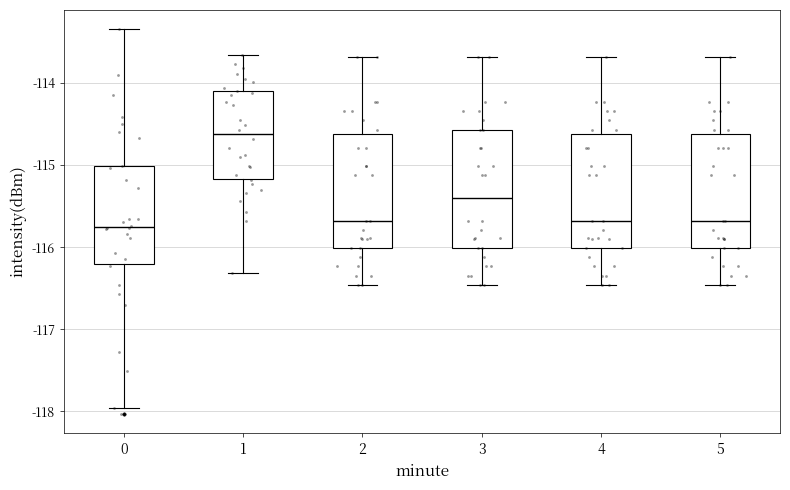

Where does the median line of the box at x = 1 sit on the y-axis? The values are not printed on the chart, so give them approximately, as read against the axis.

-114.6